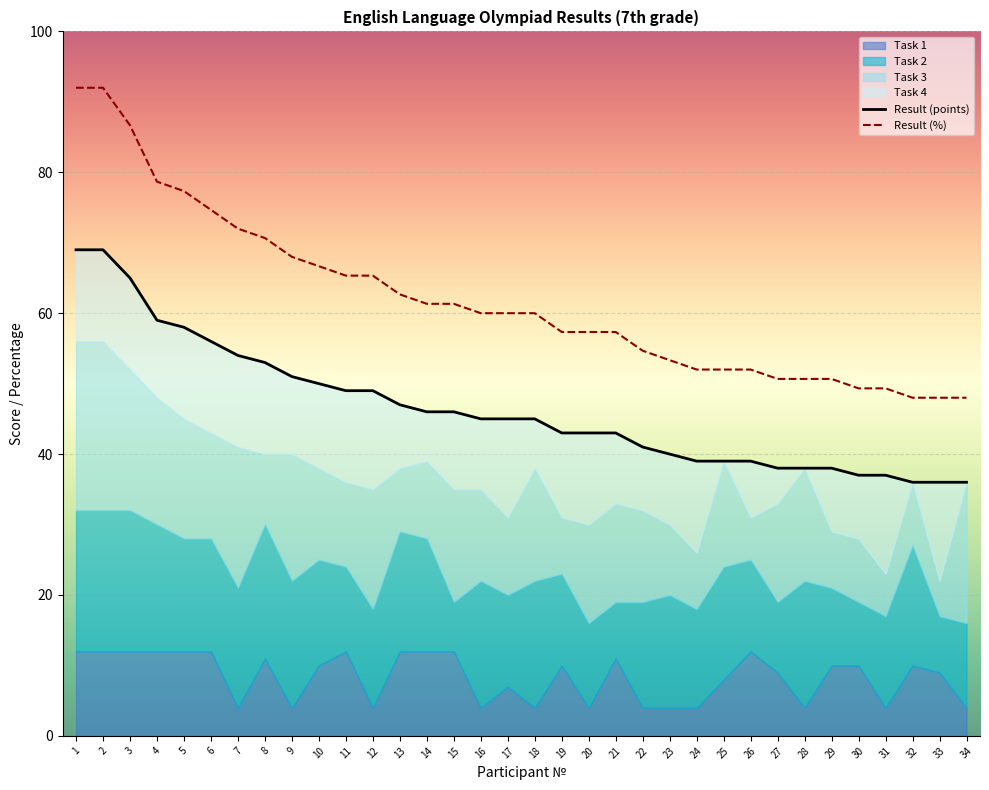

What is the value of the Result (points) point at the 22nd from the left?

41.0